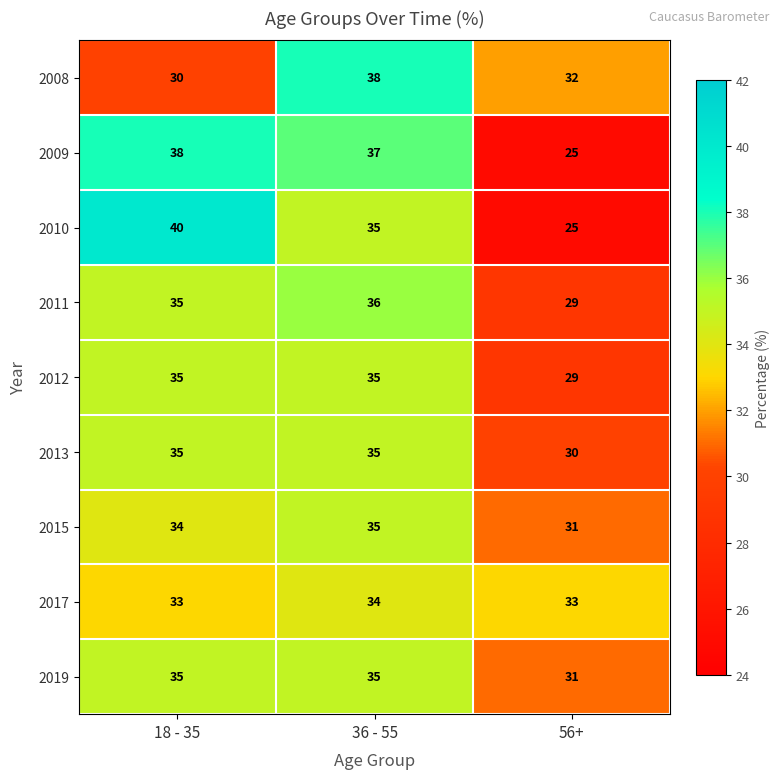

What is the lowest value of the 2013 series?

30